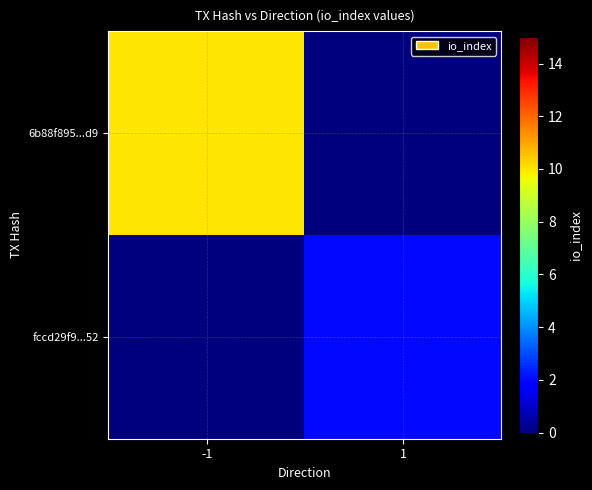

At how many categories does at least one series exceed 8?

1